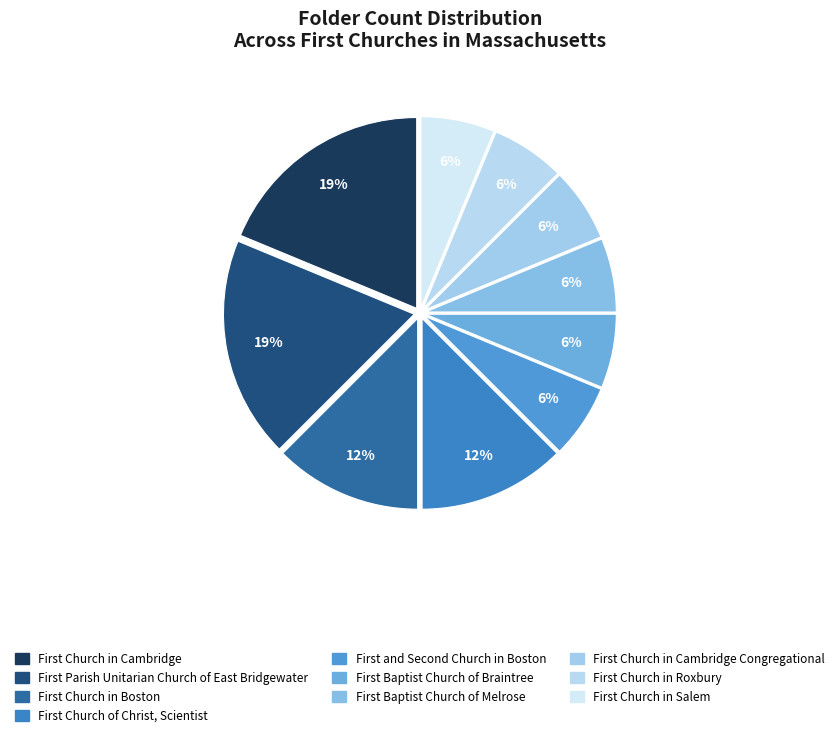

To the nearest percent, what is the average slice percentage?

10%